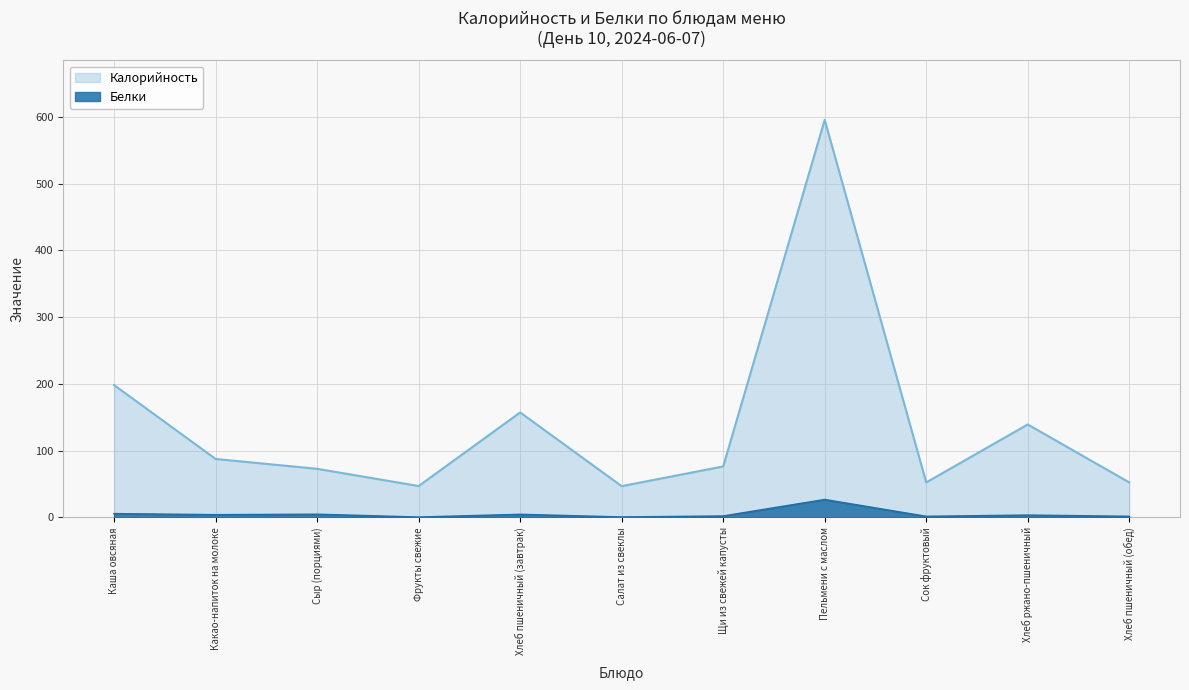

Rank the series by their maximum value, from highest to lowest.

Калорийность, Белки